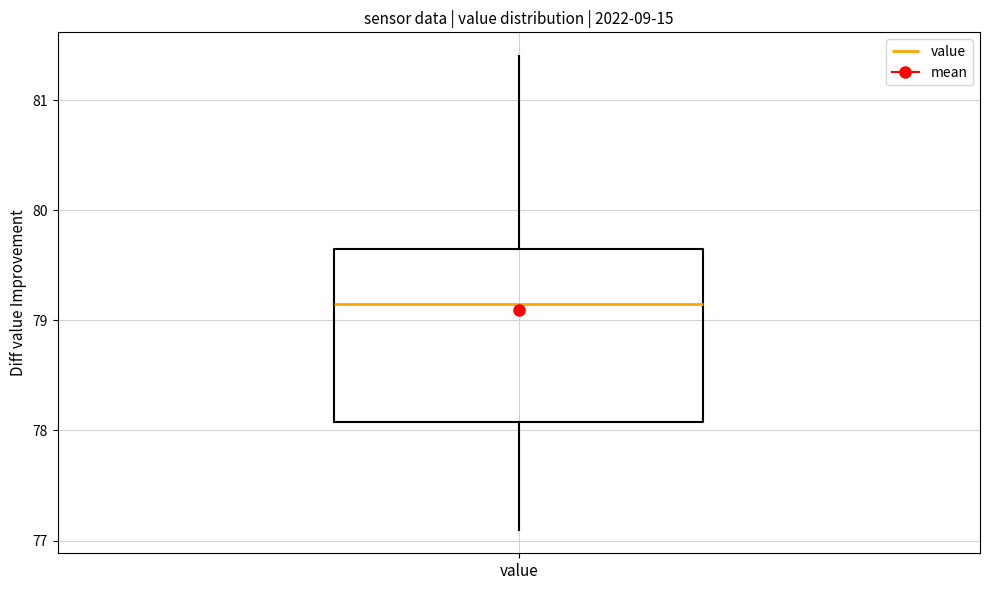

Where is the lower edge of the box for value on the y-axis? The values are not printed on the chart, so give them approximately, as read against the axis.

78.1